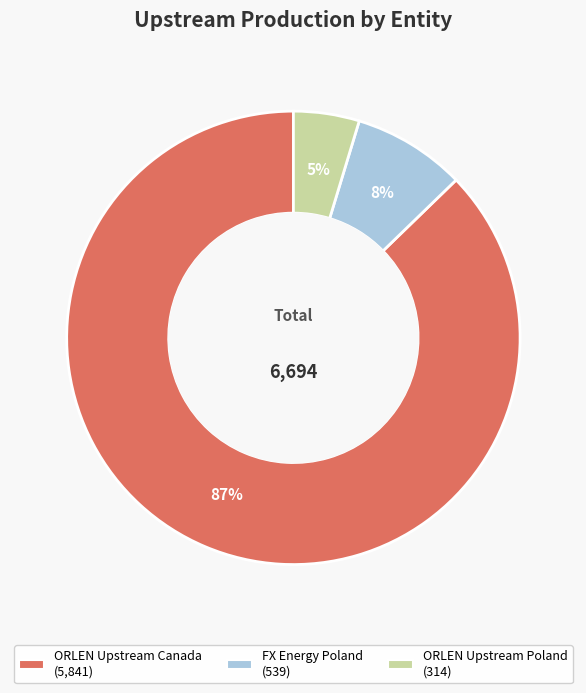

Rank the categories by value from highest to lowest.

ORLEN Upstream Canada, FX Energy Poland, ORLEN Upstream Poland